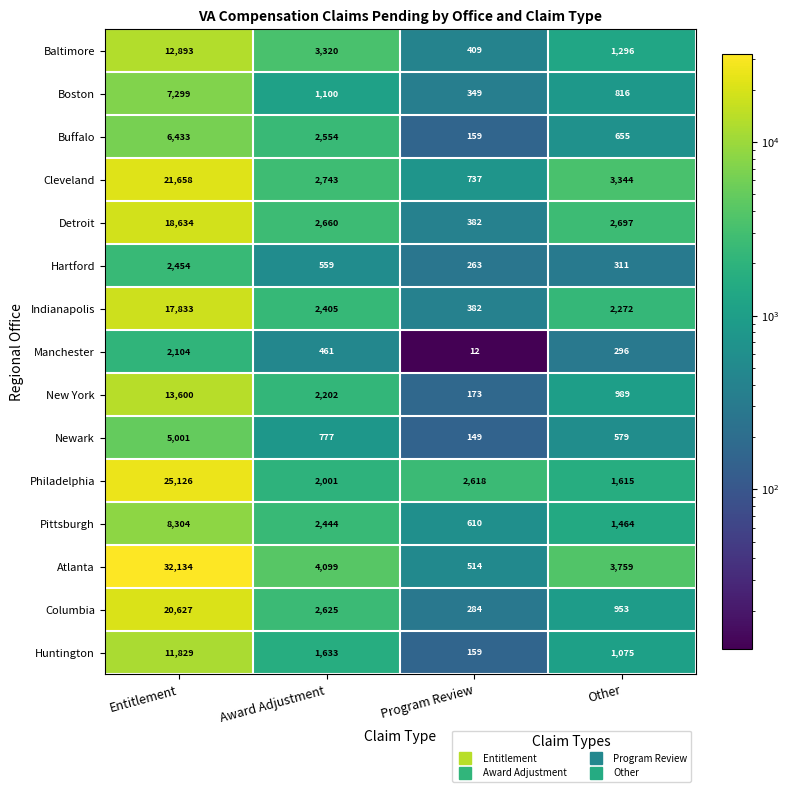

At which category is the sum across all series the highest?

Entitlement